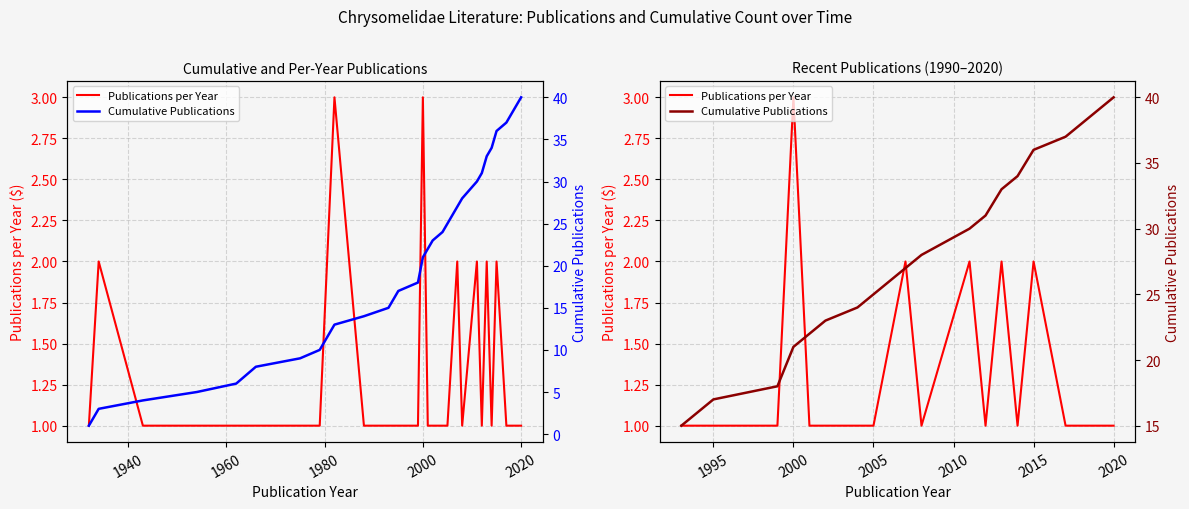

True or false: Publications per Year has more than 1 interior local peaks.

True